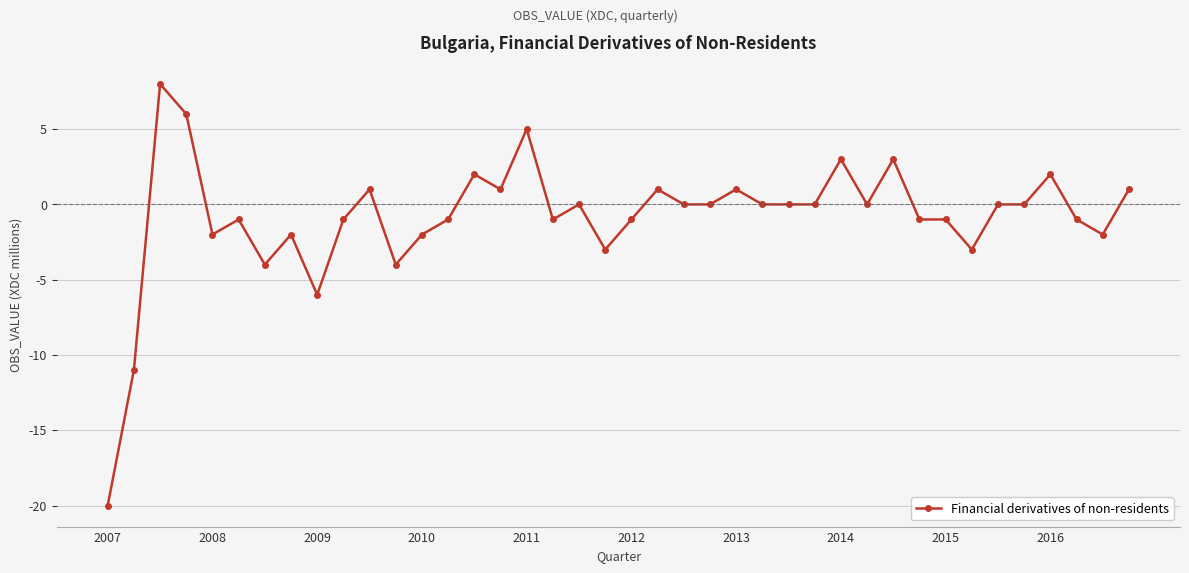

What is the sum of all values?

-33